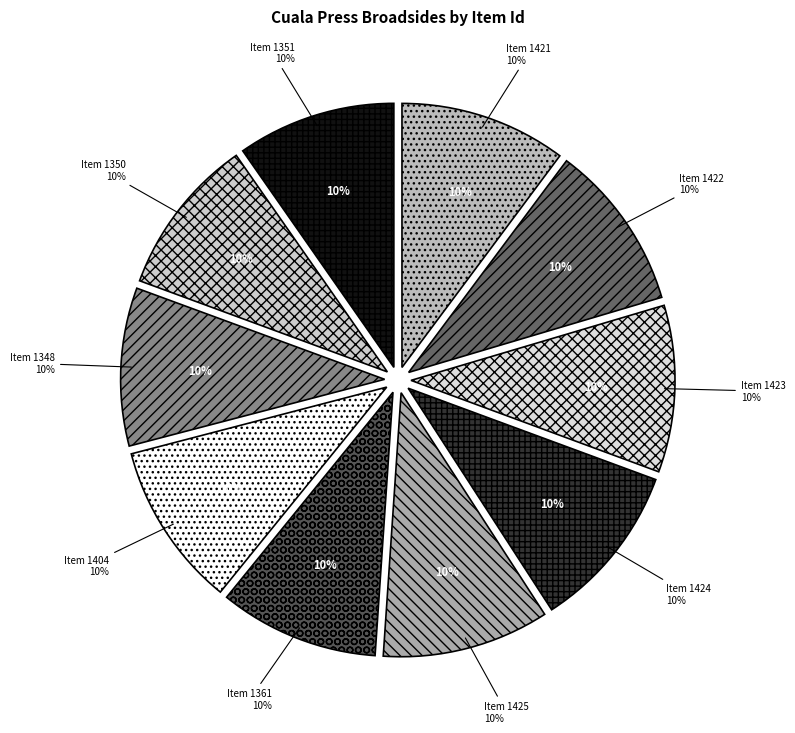

To the nearest percent, what percentage of the pie is Item 1424?

10%